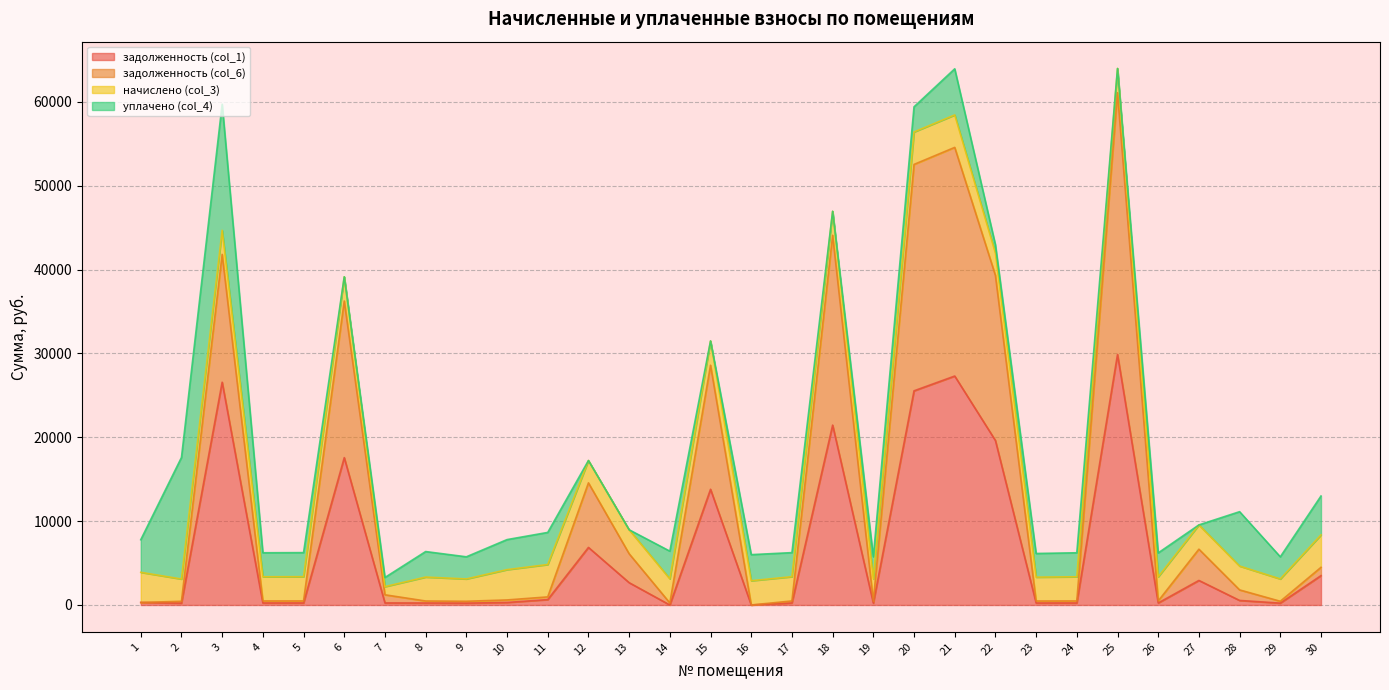

Which has a higher value, 11 or 18?

18